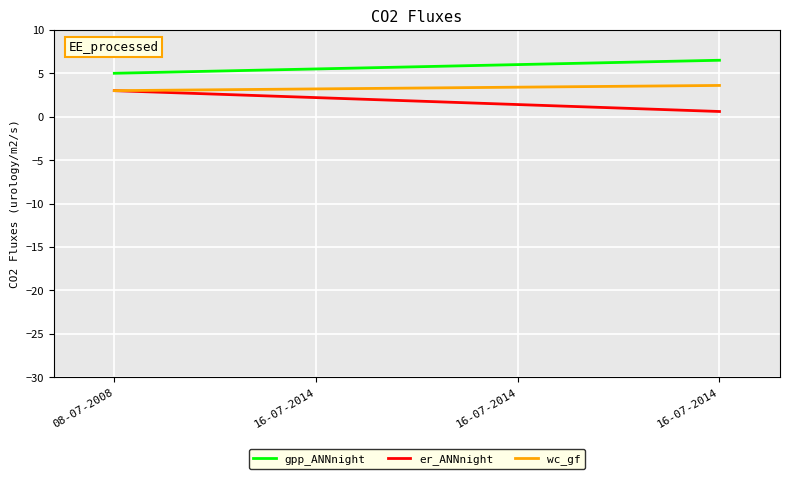

What is the label of the 2nd point from the right?

16-07-2014